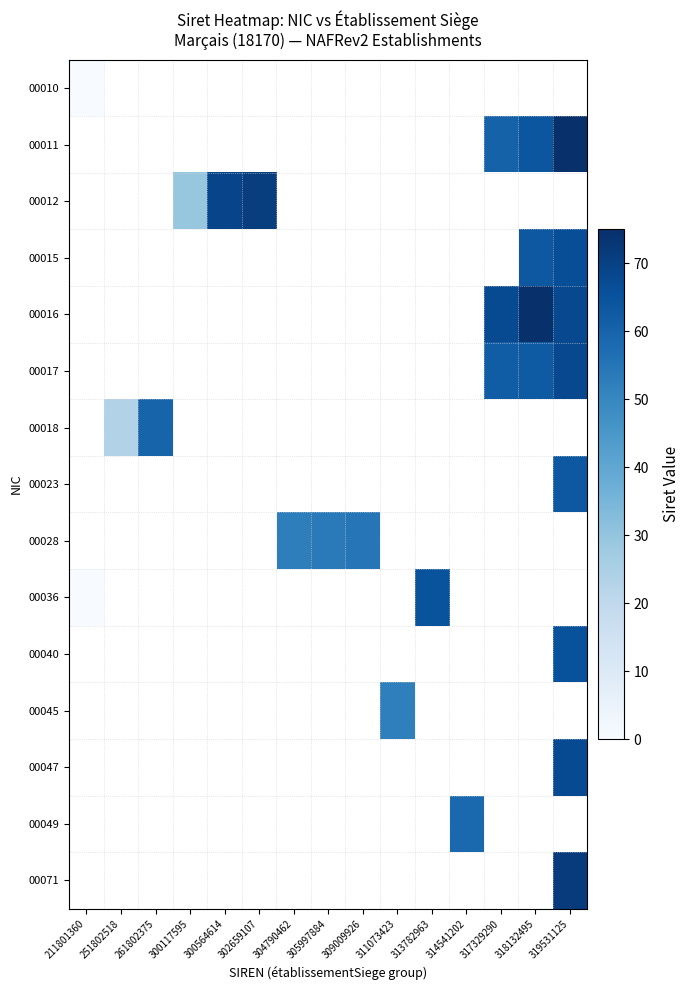

Is the value of 00071 at 251802518 greater than the value of 00036 at 311073423?

No